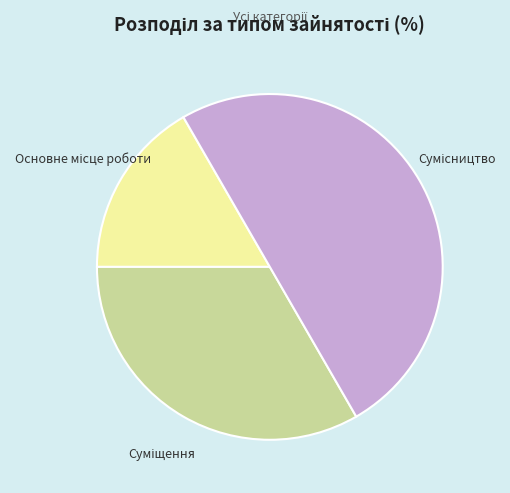

How many slices are in this pie chart?

3